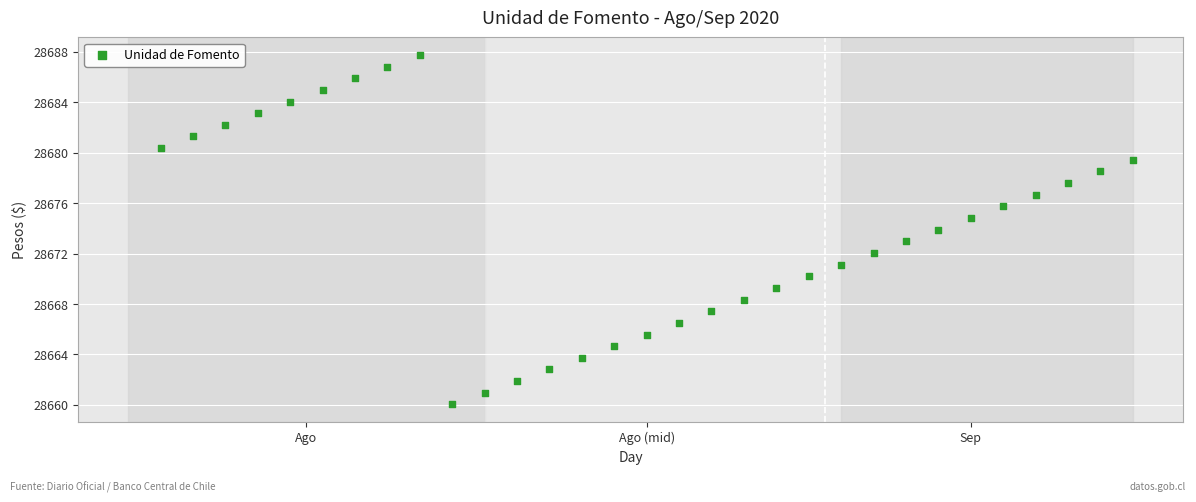

What is the range of Y values (max minus min)?

27.7